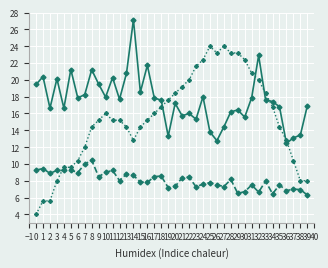

What is the total value across all series at 7?

40.2